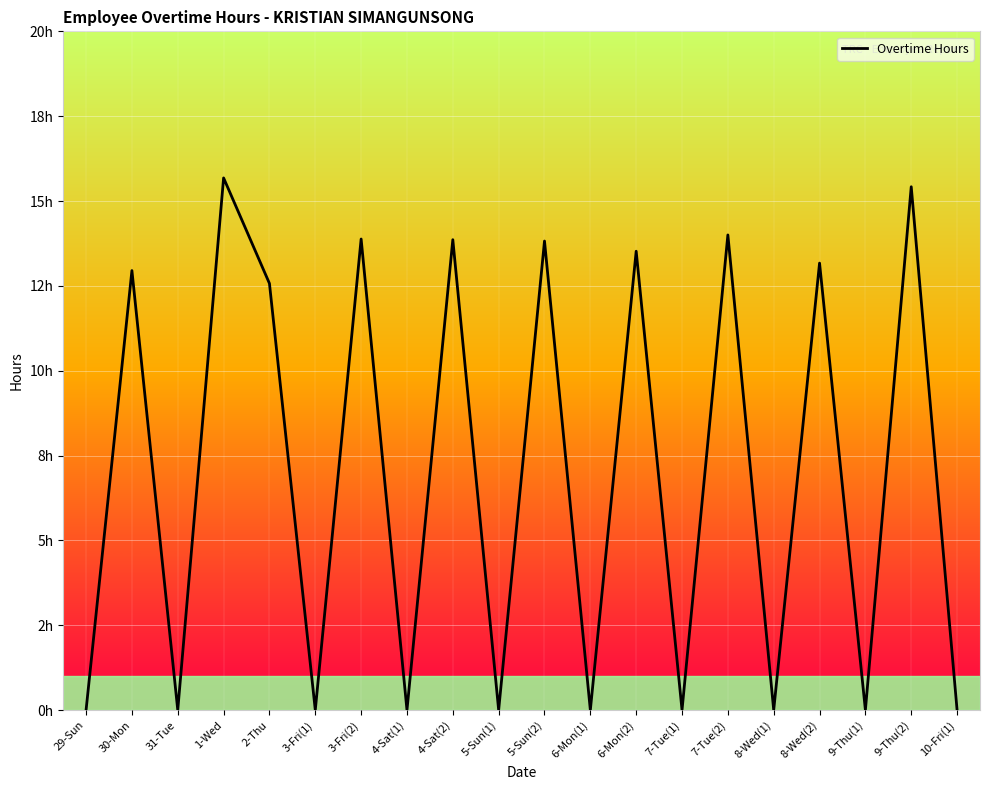

Reading left to right, transcribe all the data shown in this chart.

29-Sun=0.0	30-Mon=12.9	31-Tue=0.0	1-Wed=15.7	2-Thu=12.6	3-Fri(1)=0.0	3-Fri(2)=13.9	4-Sat(1)=0.0	4-Sat(2)=13.9	5-Sun(1)=0.0	5-Sun(2)=13.8	6-Mon(1)=0.0	6-Mon(2)=13.5	7-Tue(1)=0.0	7-Tue(2)=14.0	8-Wed(1)=0.0	8-Wed(2)=13.2	9-Thu(1)=0.0	9-Thu(2)=15.4	10-Fri(1)=0.0